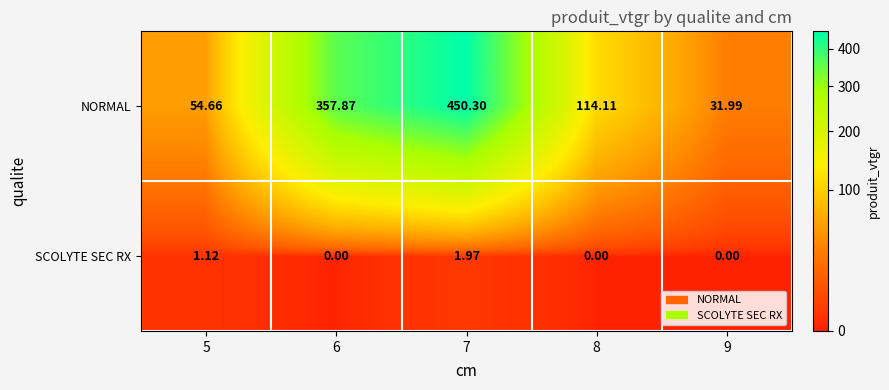

At 8, list the series in order from largest to smallest.

NORMAL, SCOLYTE SEC RX